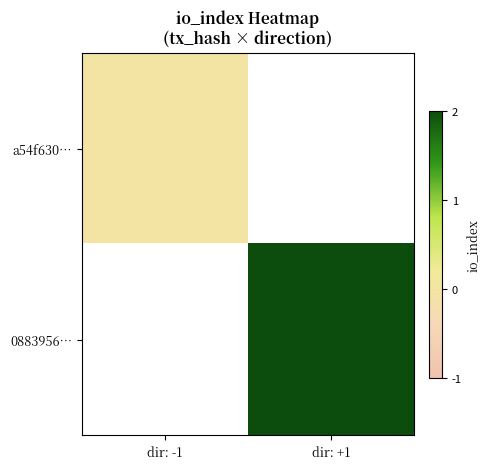

List the series in order of their peak value, lowest first.

a54f630…, 0883956…